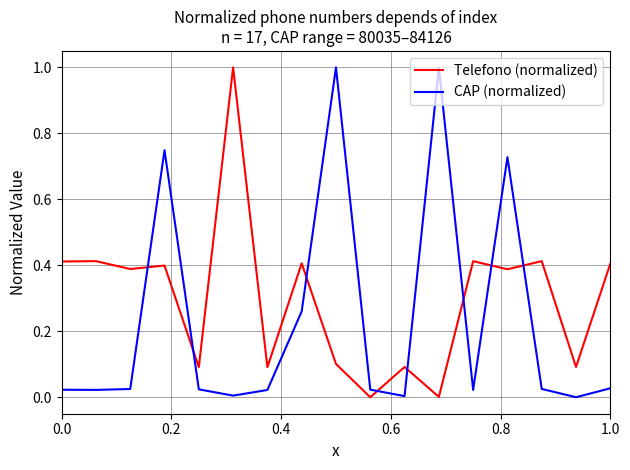

What is the maximum value shown in the chart?

1.0